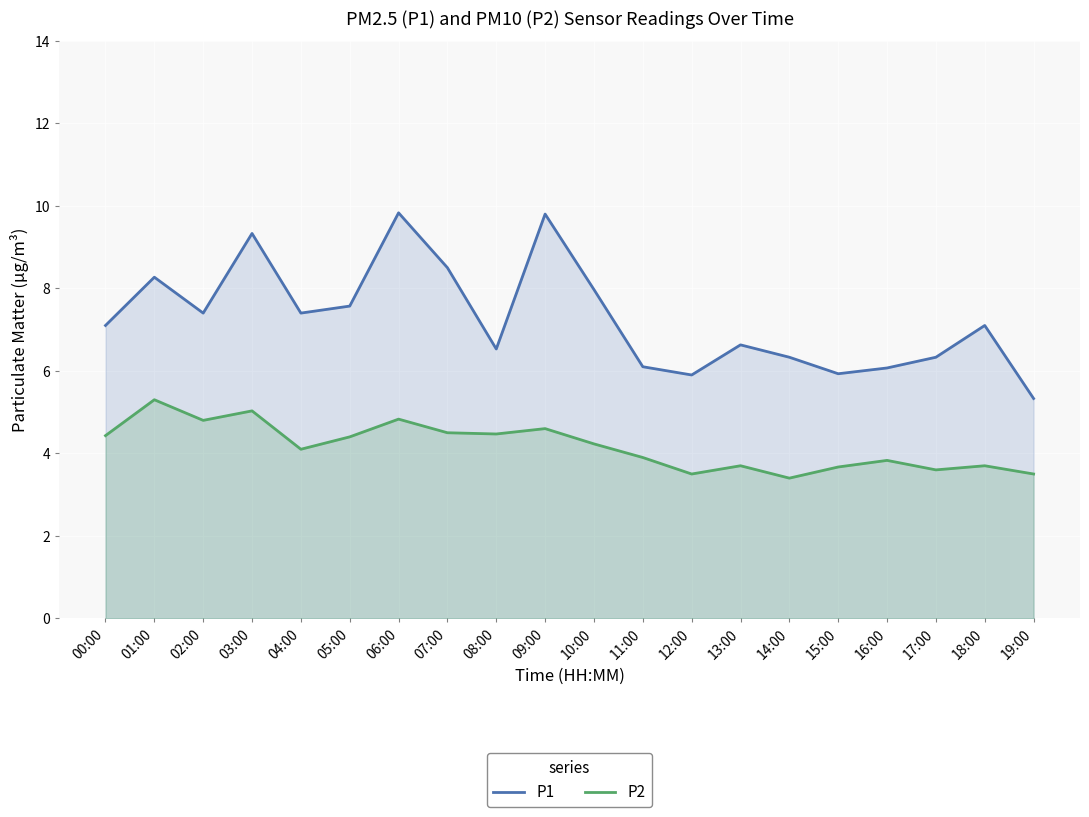

What is the total value across all series at 15:00?

9.6